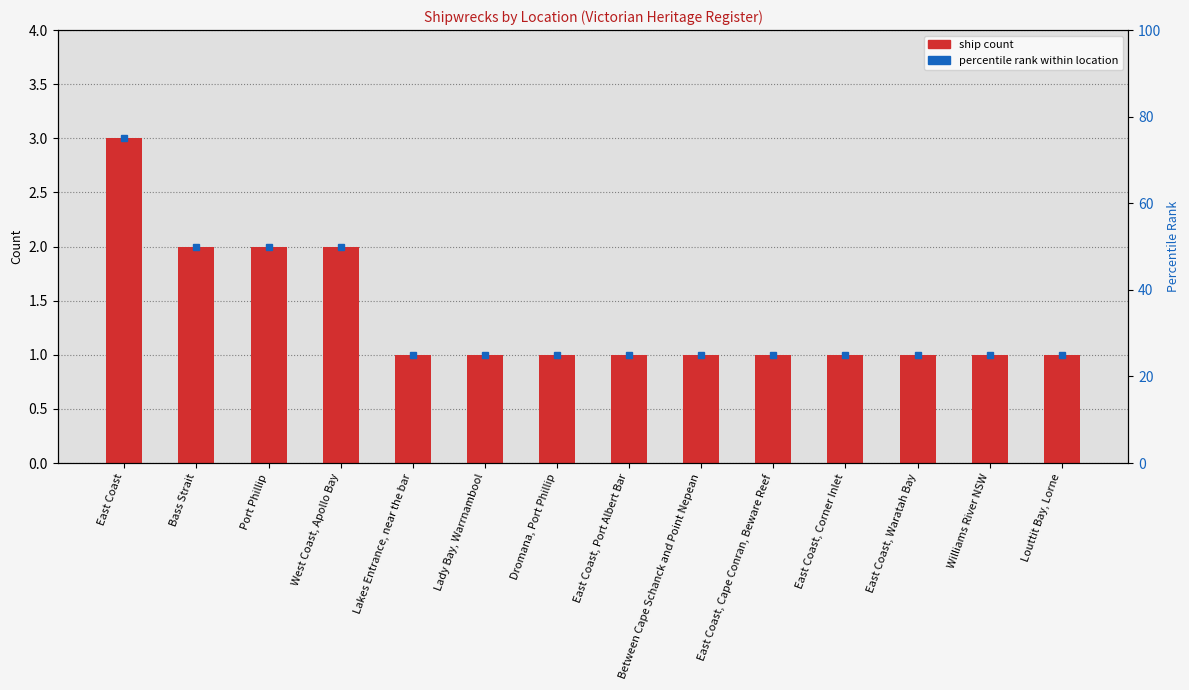

Rank the categories by value from lowest to highest.

Lakes Entrance, near the bar, Lady Bay, Warrnambool, Dromana, Port Phillip, East Coast, Port Albert Bar, Between Cape Schanck and Point Nepean, East Coast, Cape Conran, Beware Reef, East Coast, Corner Inlet, East Coast, Waratah Bay, Williams River NSW, Louttit Bay, Lorne, Bass Strait, Port Phillip, West Coast, Apollo Bay, East Coast